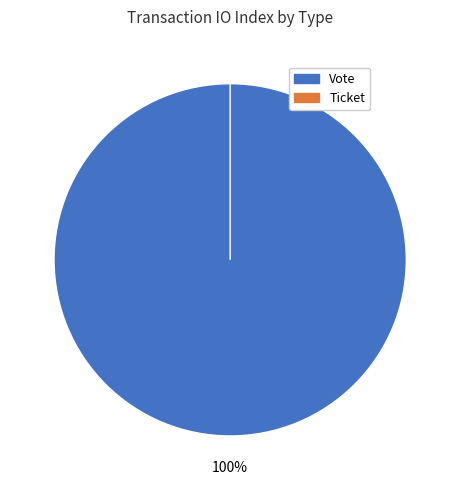

Does Vote represent more than half of the total?

Yes